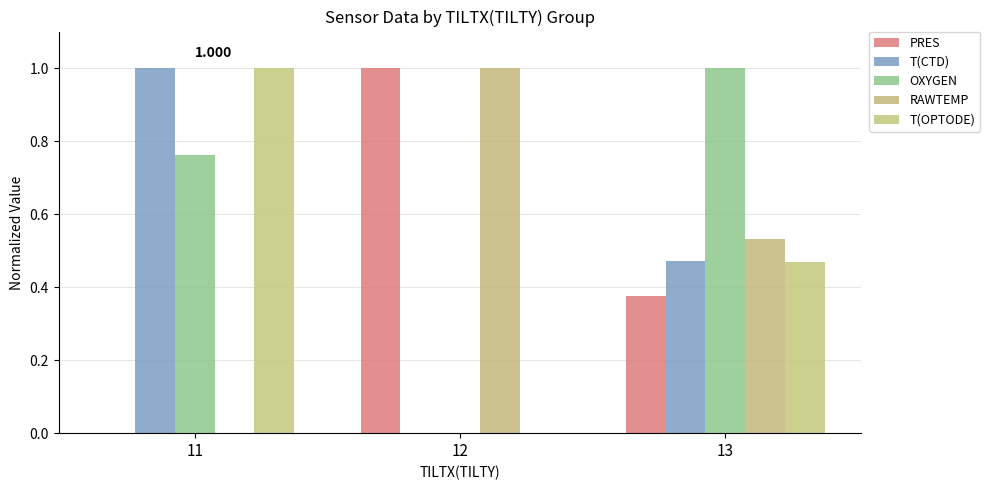

Reading right to left, transcribe all the data shown in this chart.

PRES: 13=0.4	12=1.0	11=0.0
T(CTD): 13=0.5	12=0.0	11=1.0
OXYGEN: 13=1.0	12=0.0	11=0.8
RAWTEMP: 13=0.5	12=1.0	11=0.0
T(OPTODE): 13=0.5	12=0.0	11=1.0